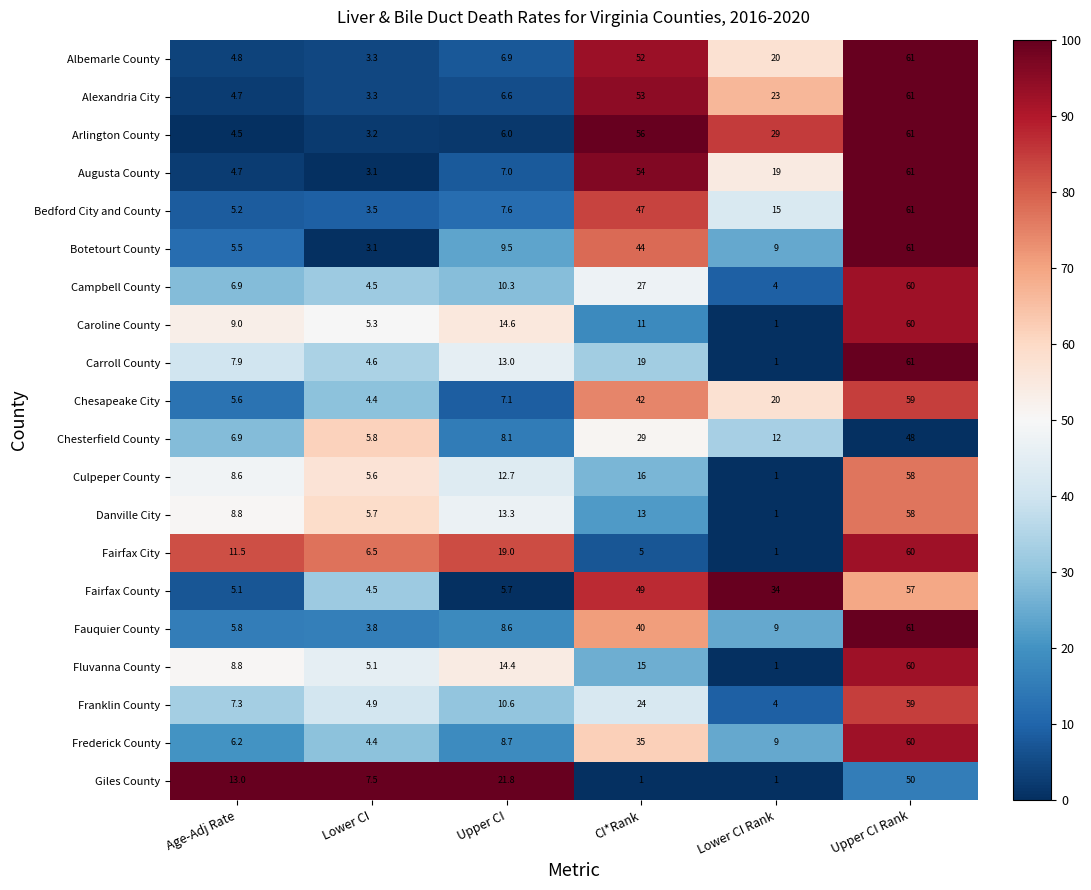

At which category does the chart reach its peak across all series?

Upper CI Rank